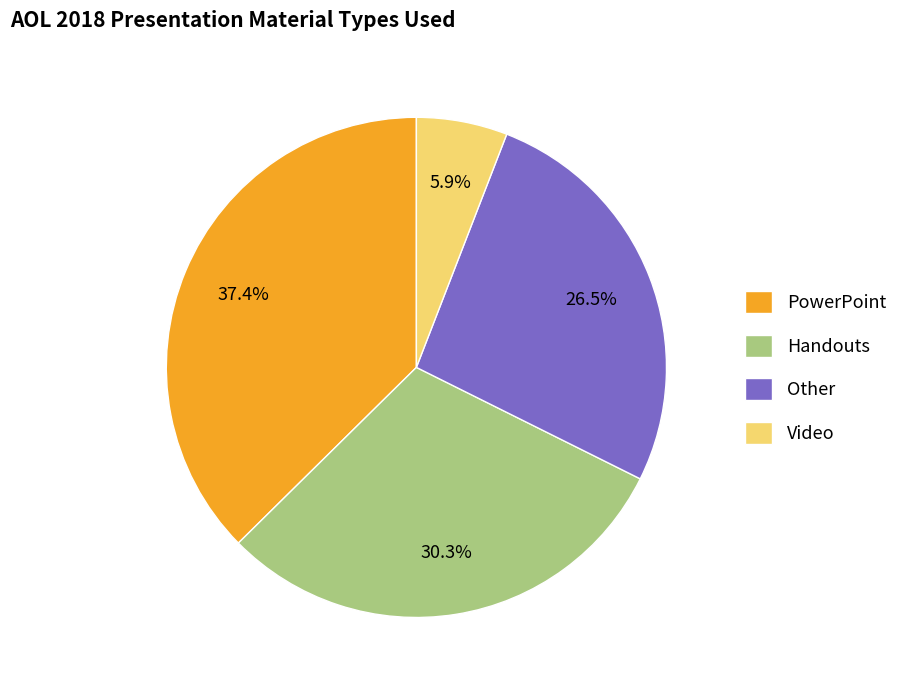

Which category has the biggest portion of the pie?

PowerPoint